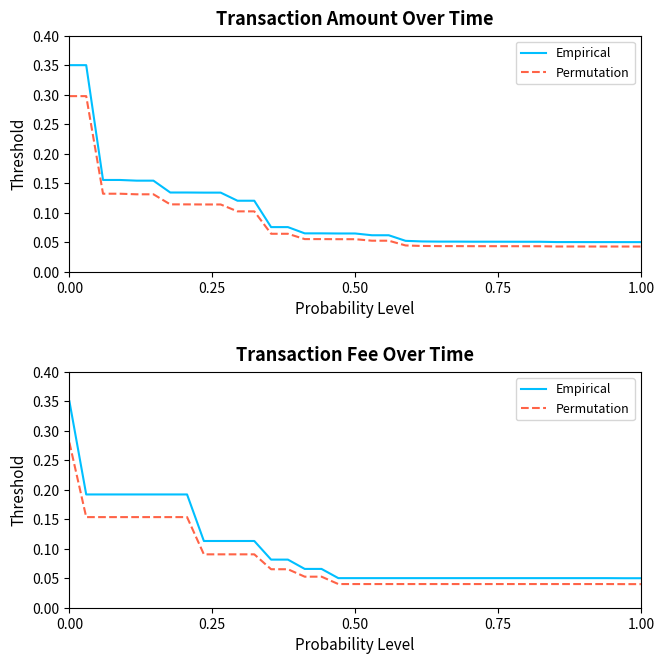

Is the value of Permutation at 20 greater than the value of Empirical at 10?

No